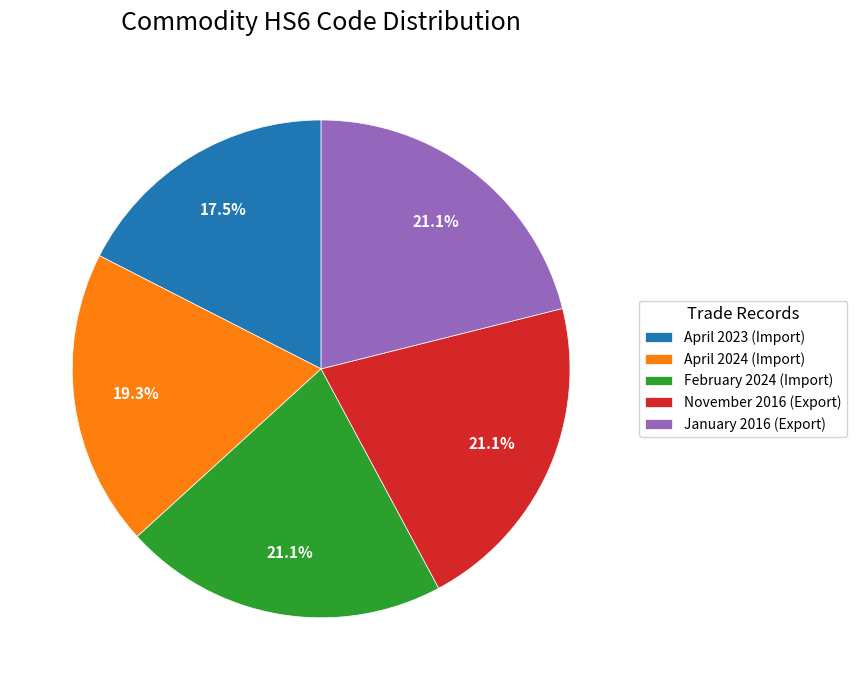

What is the ratio of the value at April 2024 (Import) to the value at February 2024 (Import)?

0.9